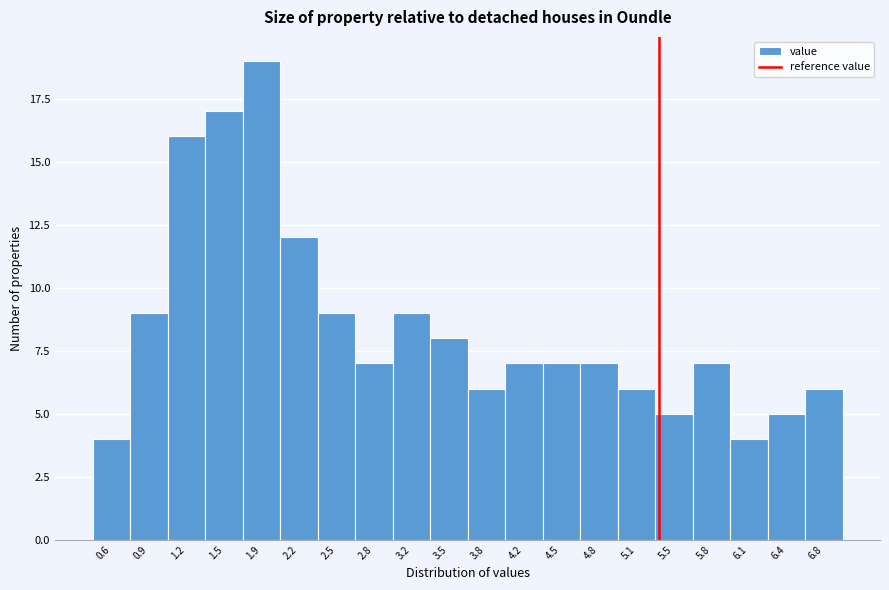

Reading left to right, transcribe all the data shown in this chart.

4	9	16	17	19	12	9	7	9	8	6	7	7	7	6	5	7	4	5	6